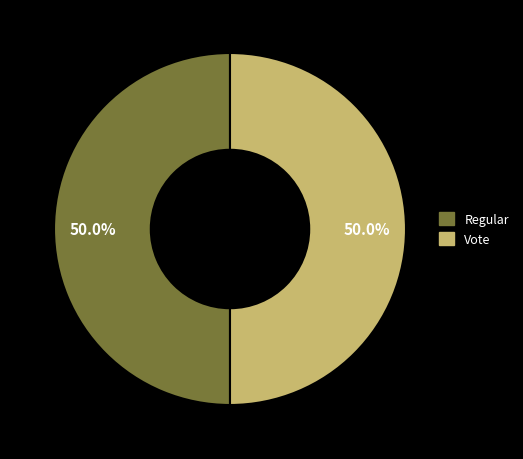

How much of the chart is everything except Vote?

50.0%